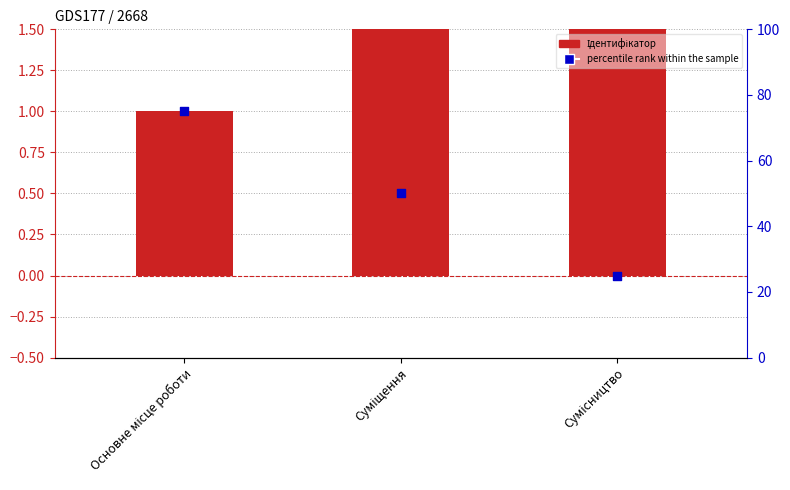

Which series contains the lowest Y value?

Ідентифікатор